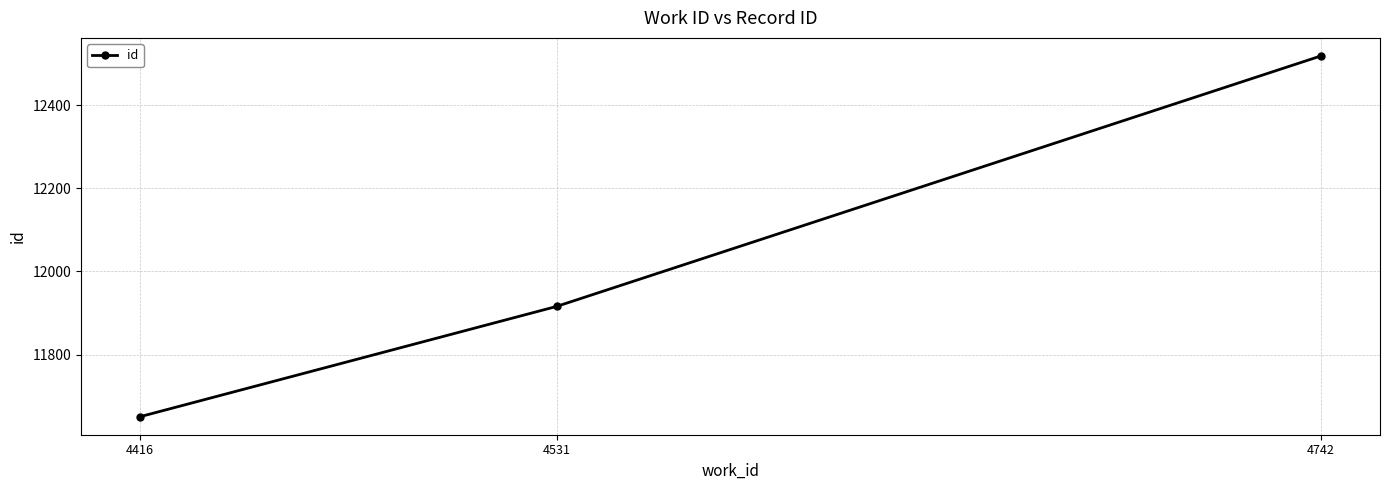

At which category does the chart reach its minimum across all series?

4416